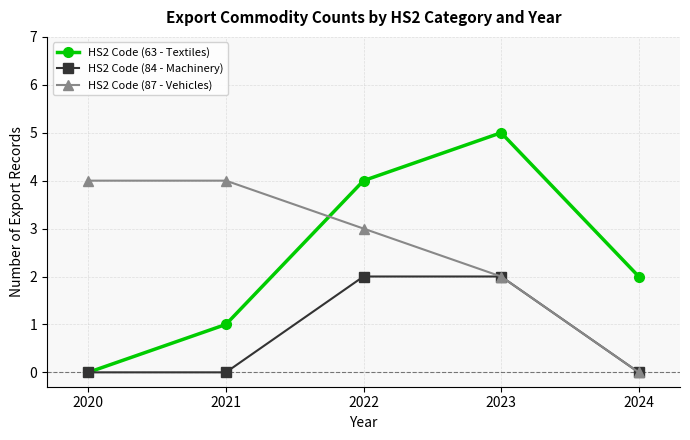

What is the difference between the second highest and second lowest values in the HS2 Code (63 - Textiles) series?

3